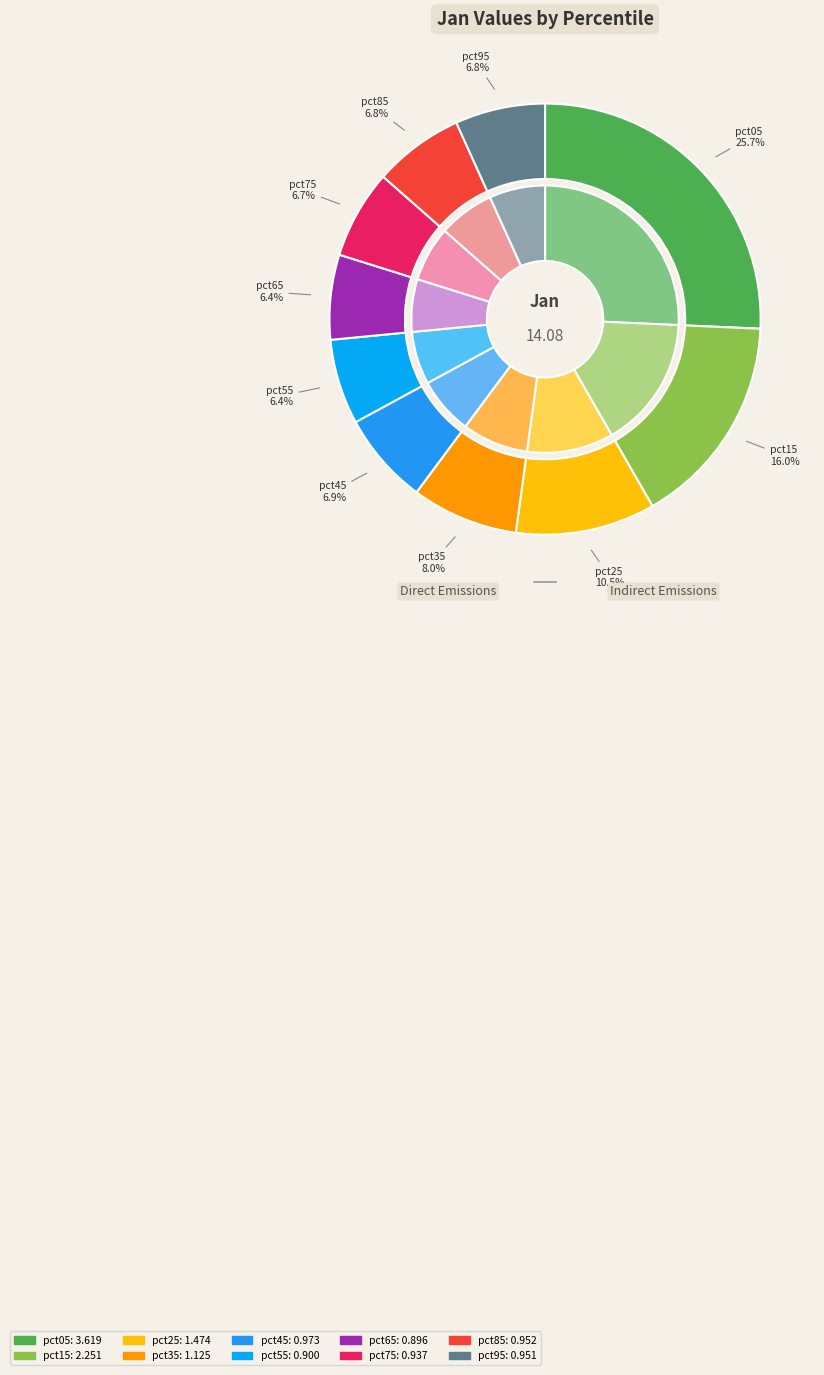

What is the change in value from pct15 to pct95?

-1.3